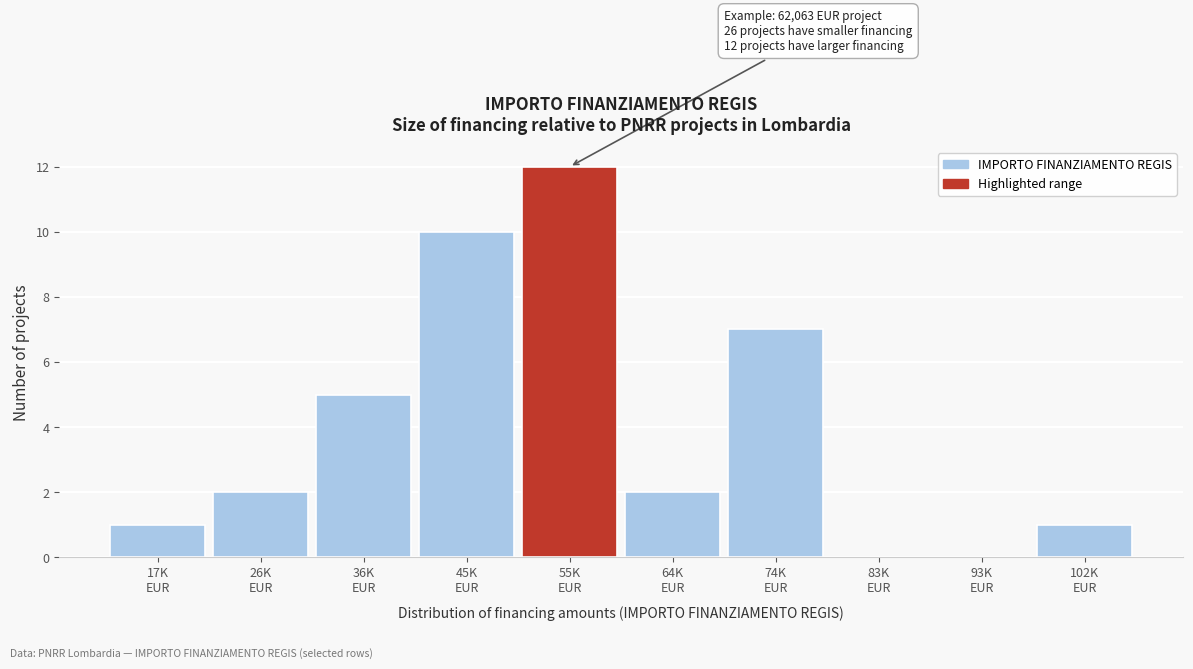

What is the maximum value shown in the chart?

12